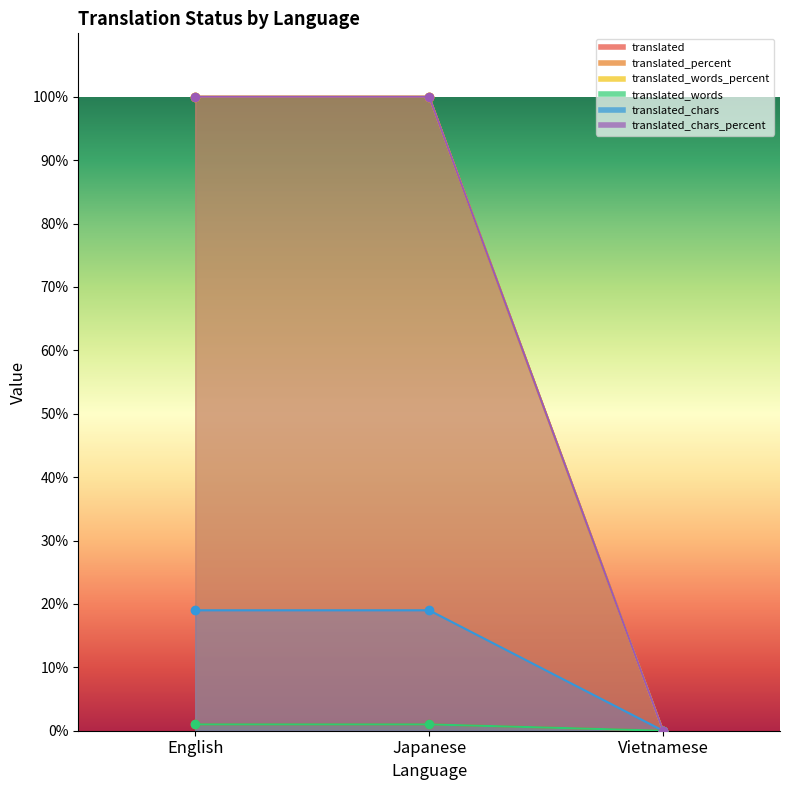

Between English and Vietnamese, which is larger?

English